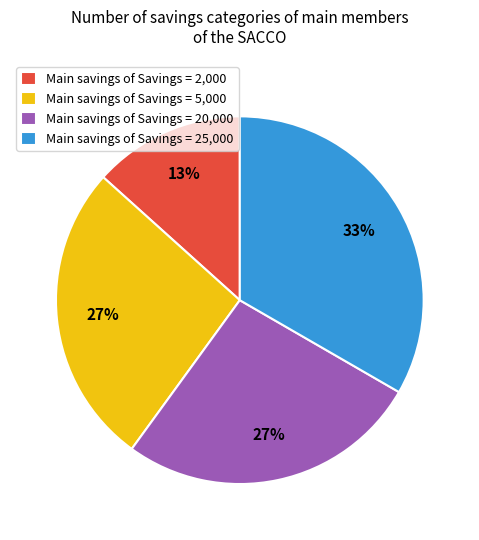

Is Main savings of Savings = 25,000 the majority of the pie?

No